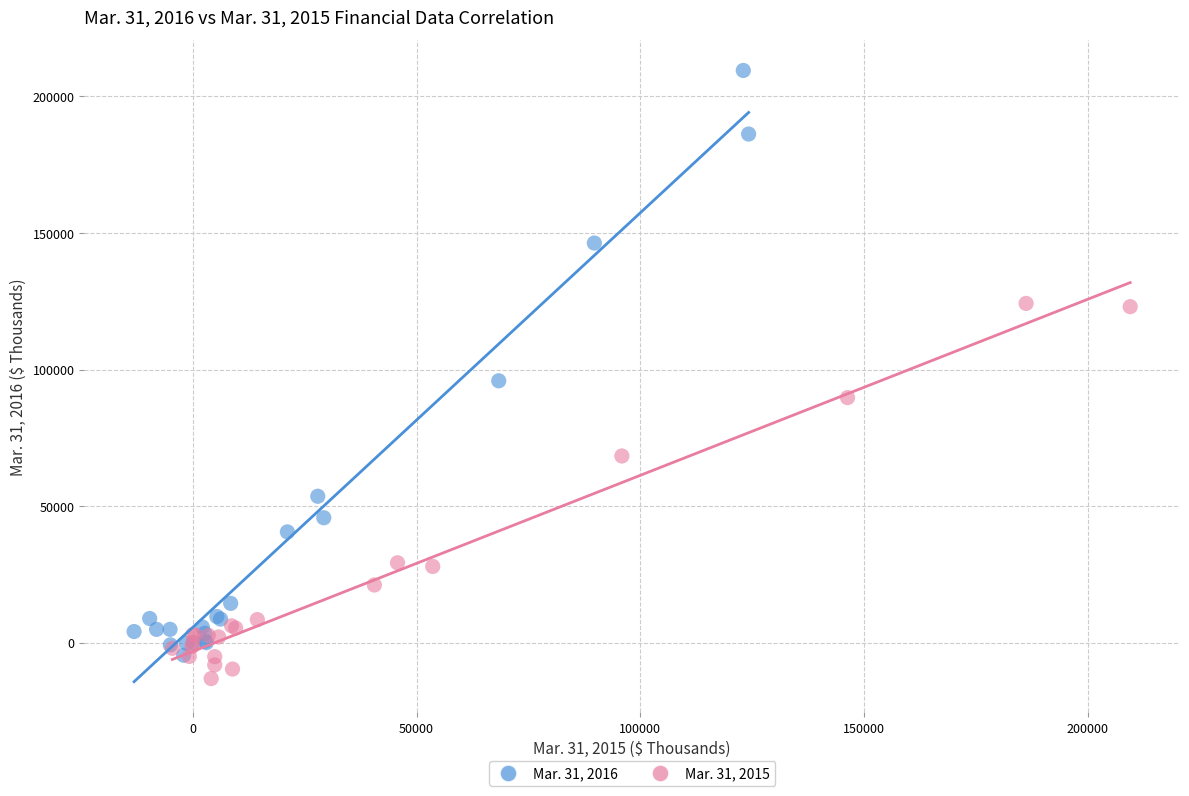

Which series has the widest spread of Y values?

Mar. 31, 2016